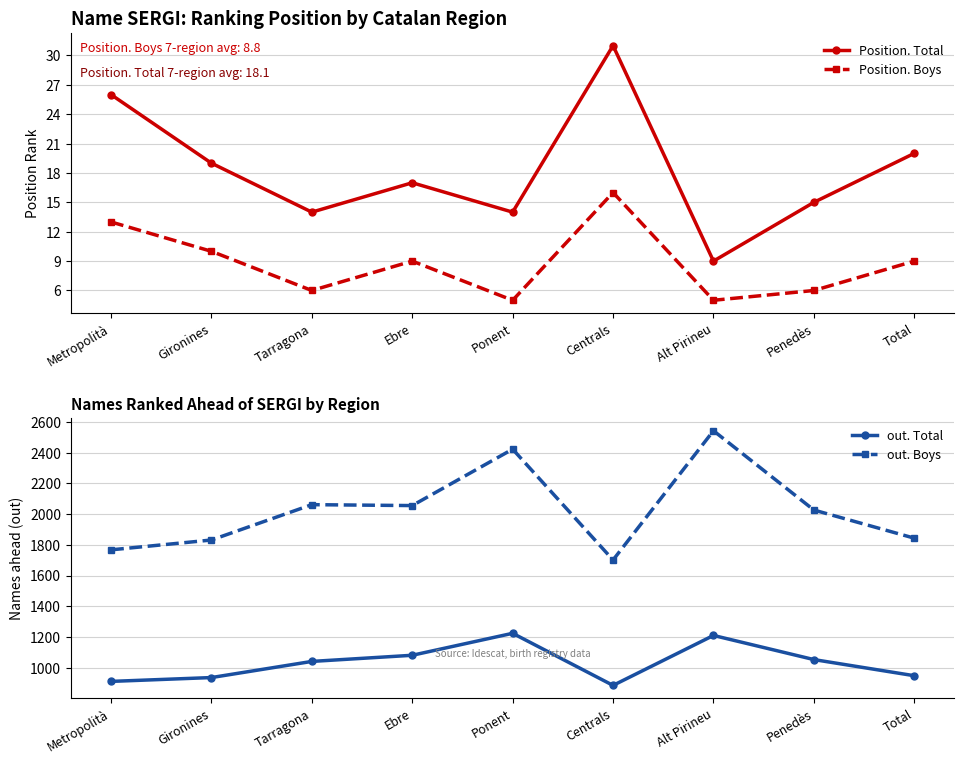

Which series changed the most between Gironines and Tarragona?

out. Boys